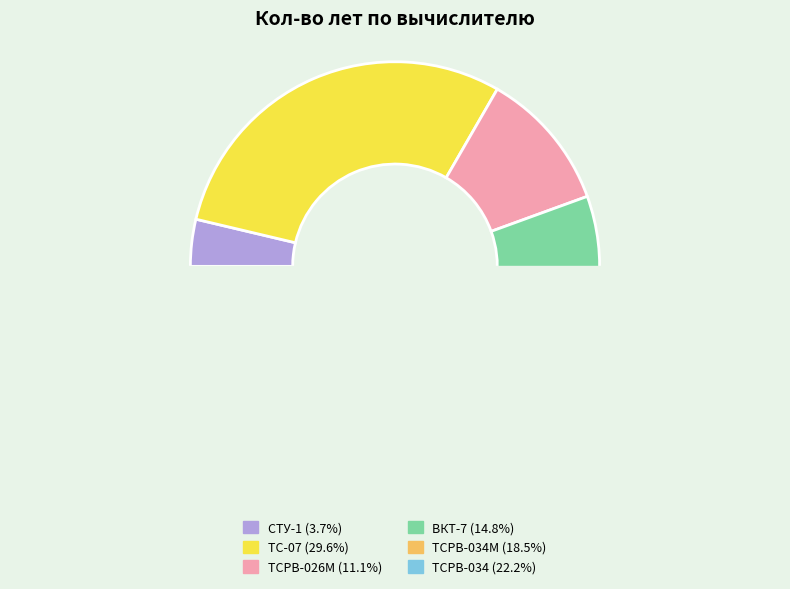

Is the sum of ТСРВ-026М (11.1%) and СТУ-1 (3.7%) greater than half?

No